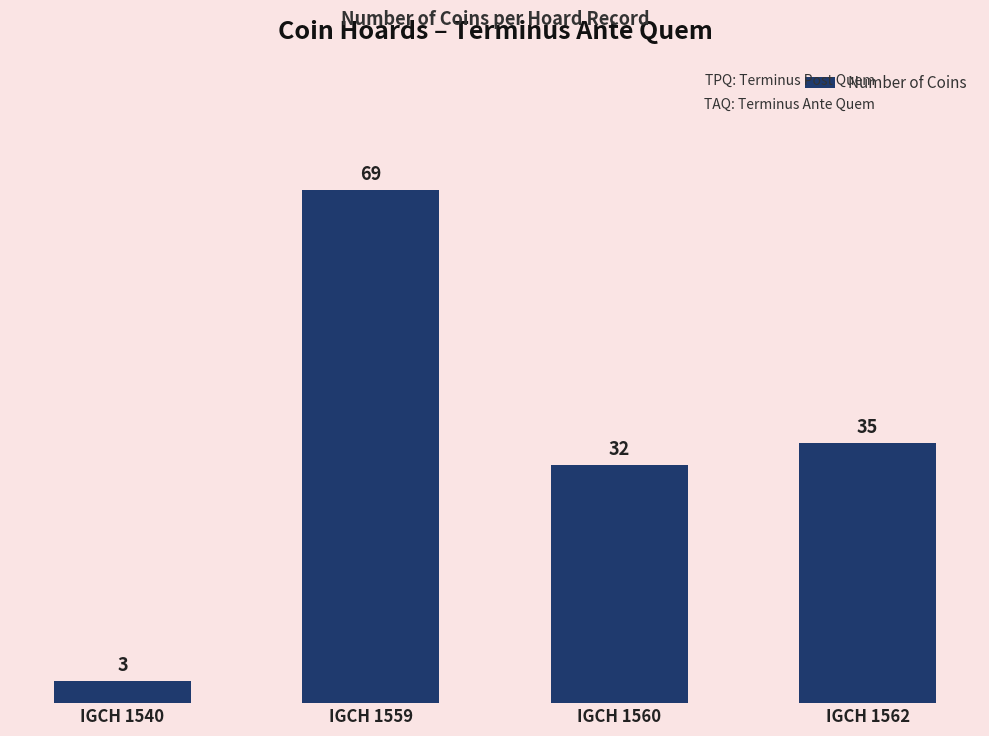

Between IGCH 1560 and IGCH 1562, which is larger?

IGCH 1562